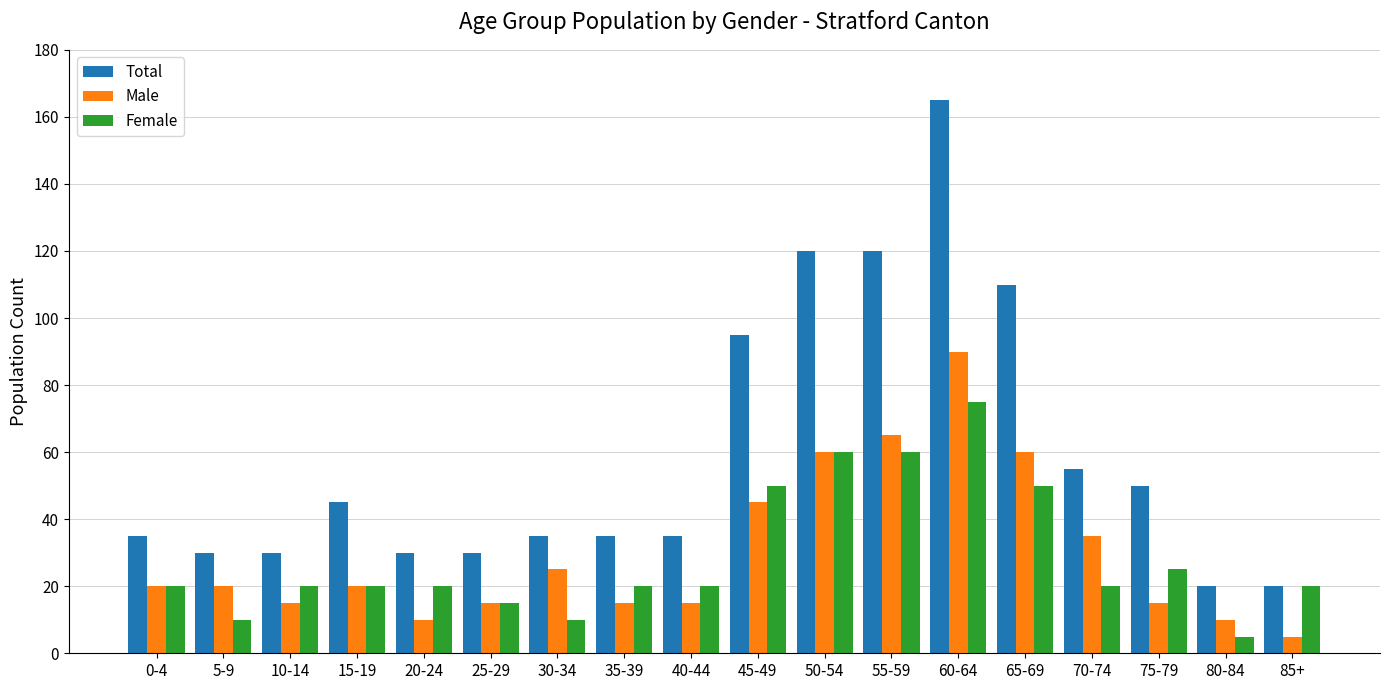

What is the value of the Total bar at the 6th from the left?

30